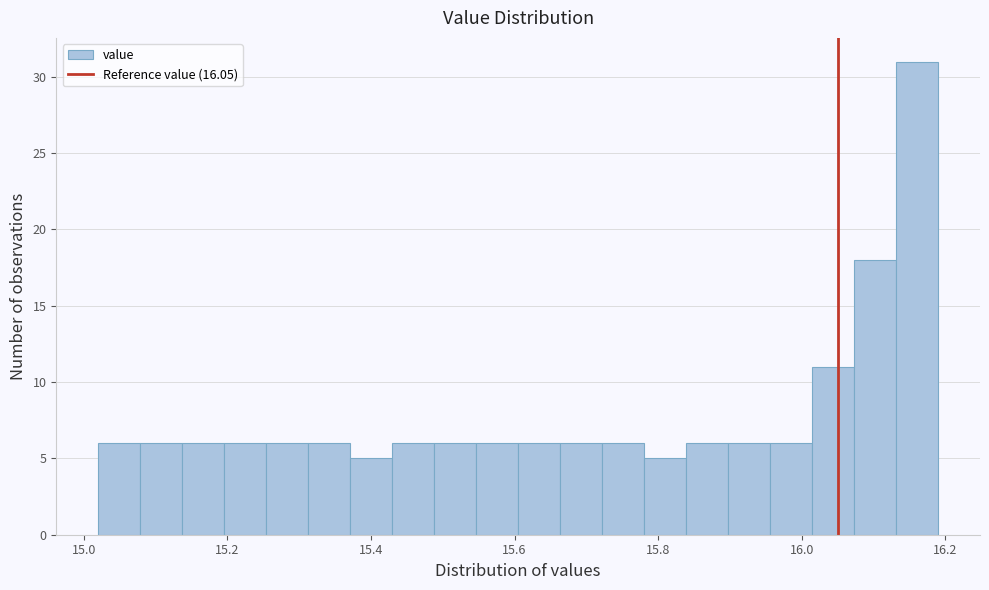

Read against the x-axis, roughly where is the centre of the tallest bar?

16.16